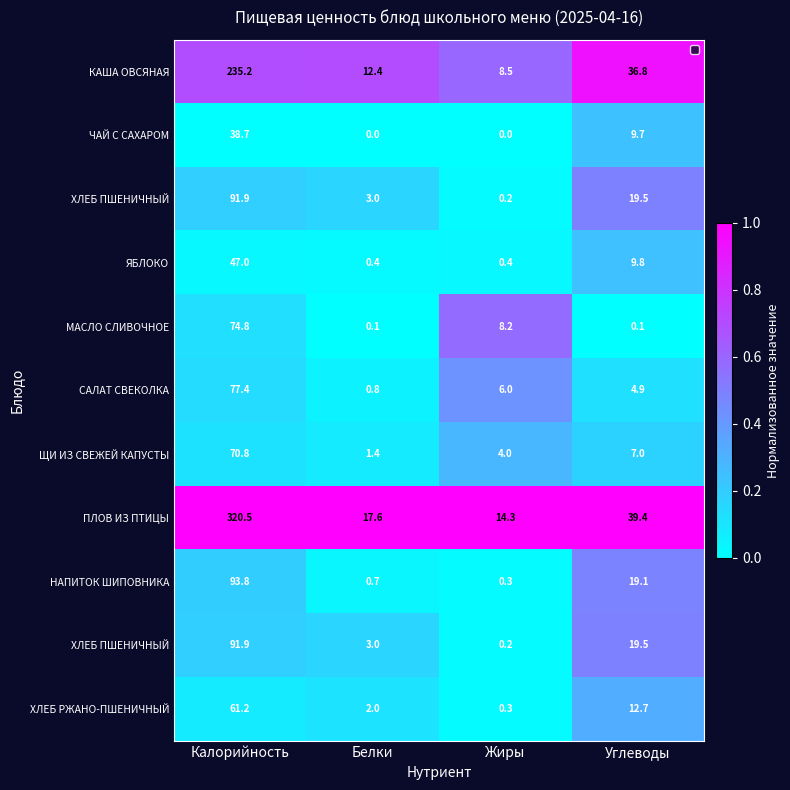

Between Жиры and Калорийность, which is larger?

Калорийность